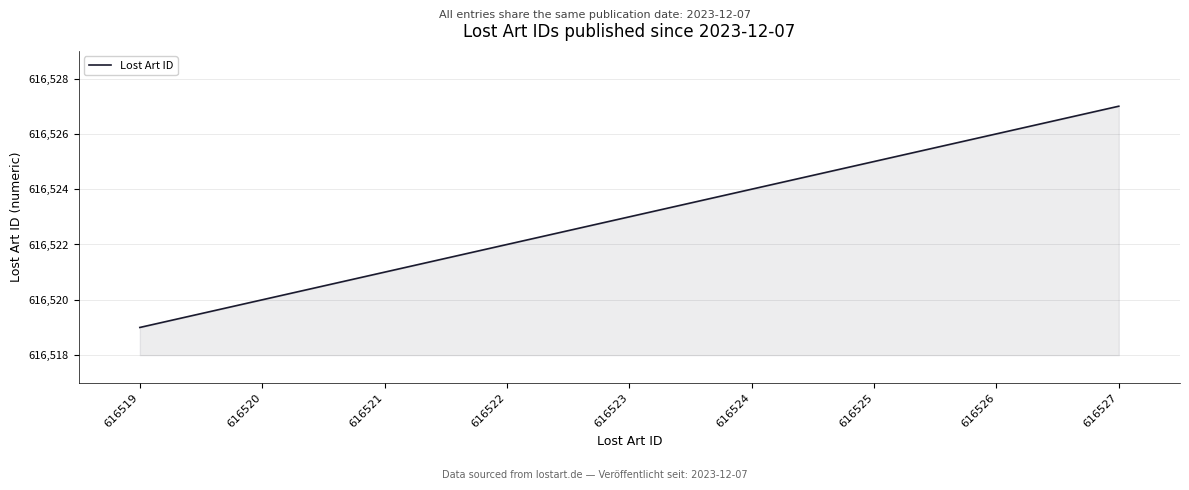

Reading left to right, list all the values displayed in this chart.

616519=616519	616520=616520	616521=616521	616522=616522	616523=616523	616524=616524	616525=616525	616526=616526	616527=616527